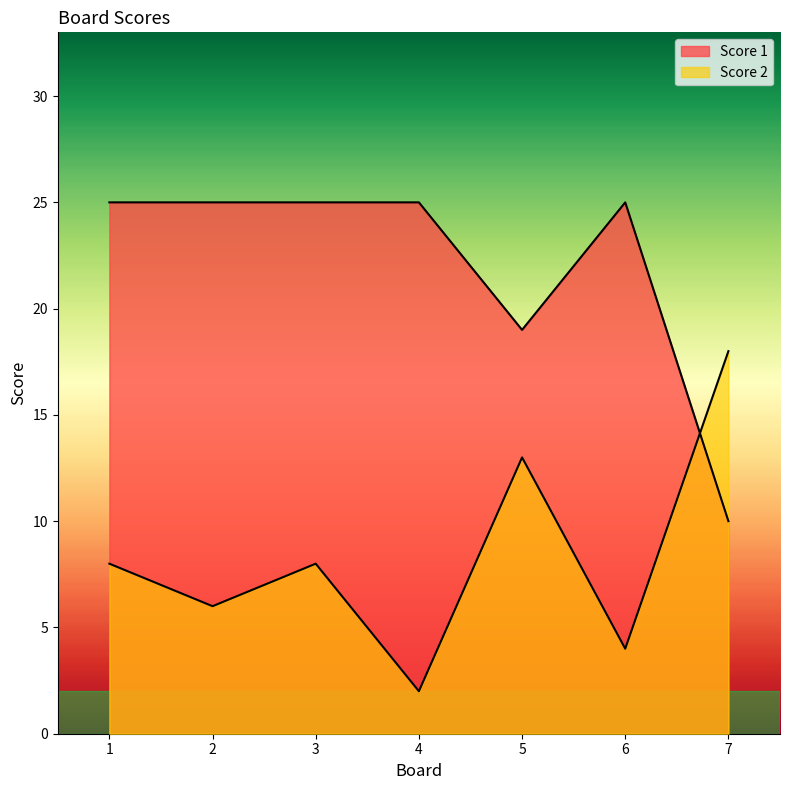

What is the maximum value for Score 1?

25